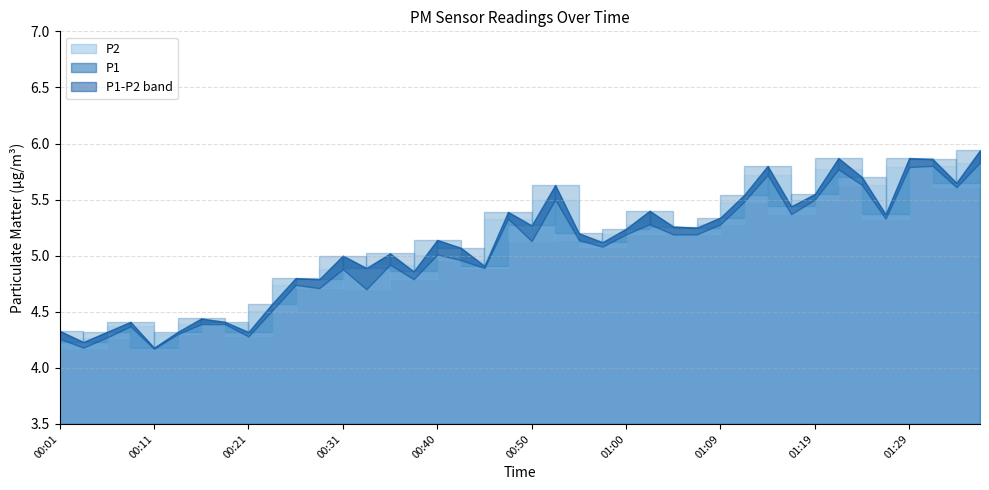

What is the sum of the P2 values at 00:45 and 01:09?

10.2